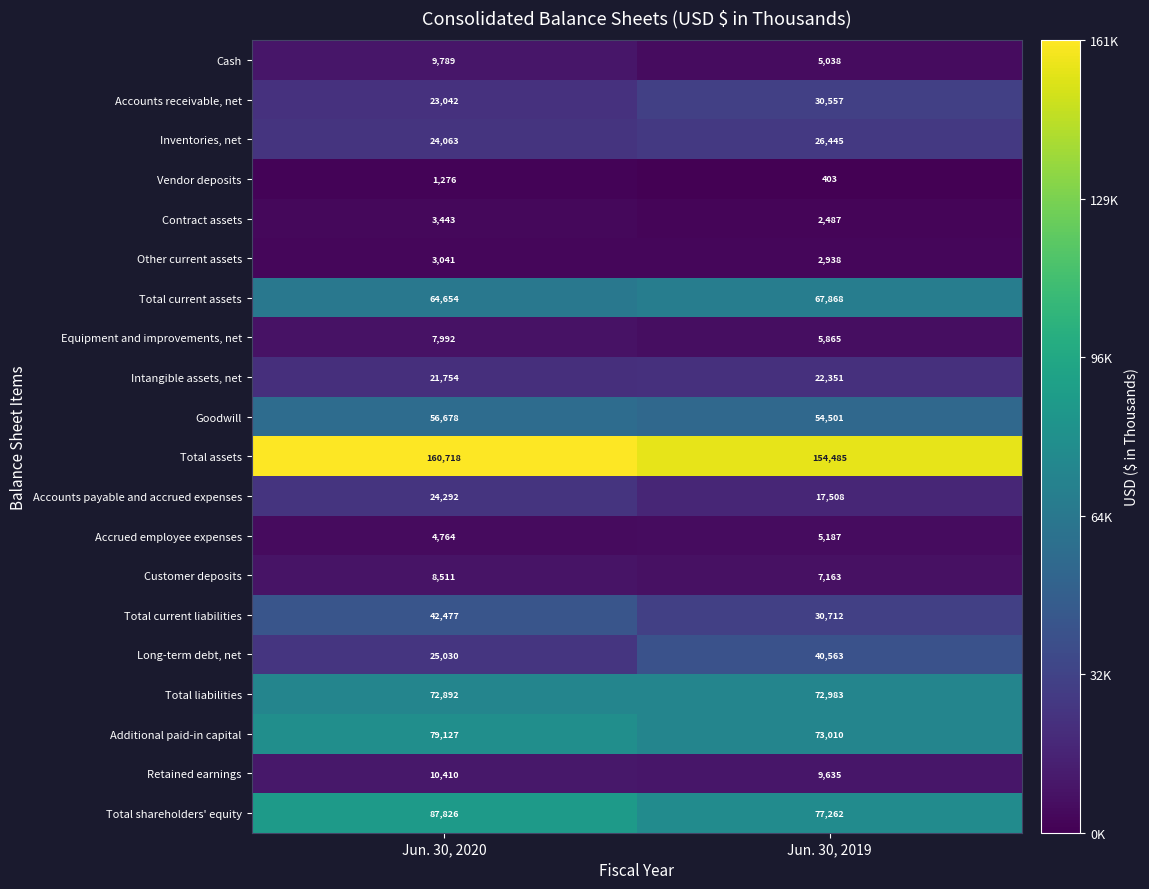

What is the difference between the highest and lowest values at Jun. 30, 2020?

159442